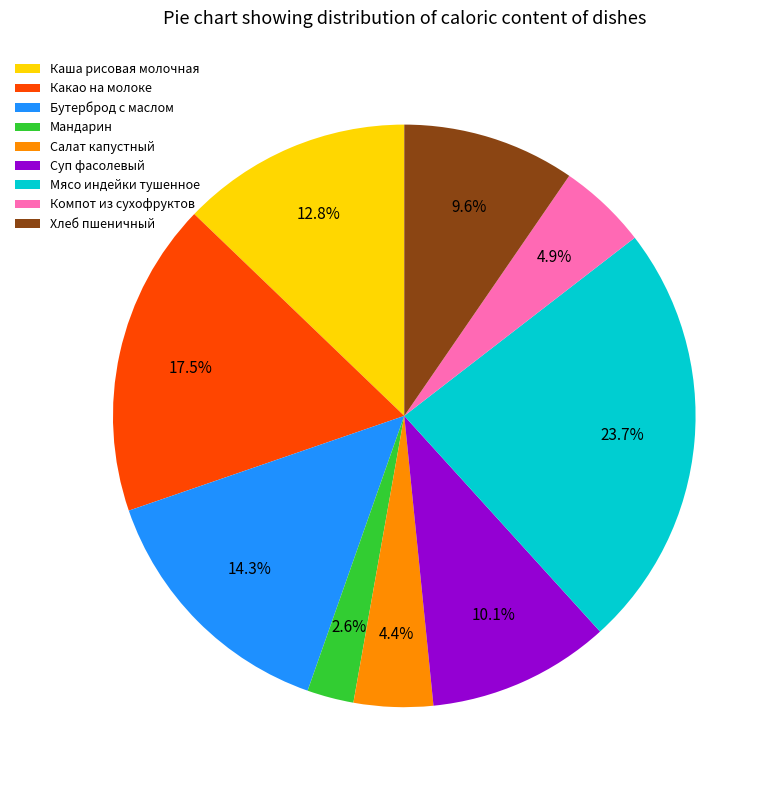

Is there any slice that represents more than half of the pie?

No